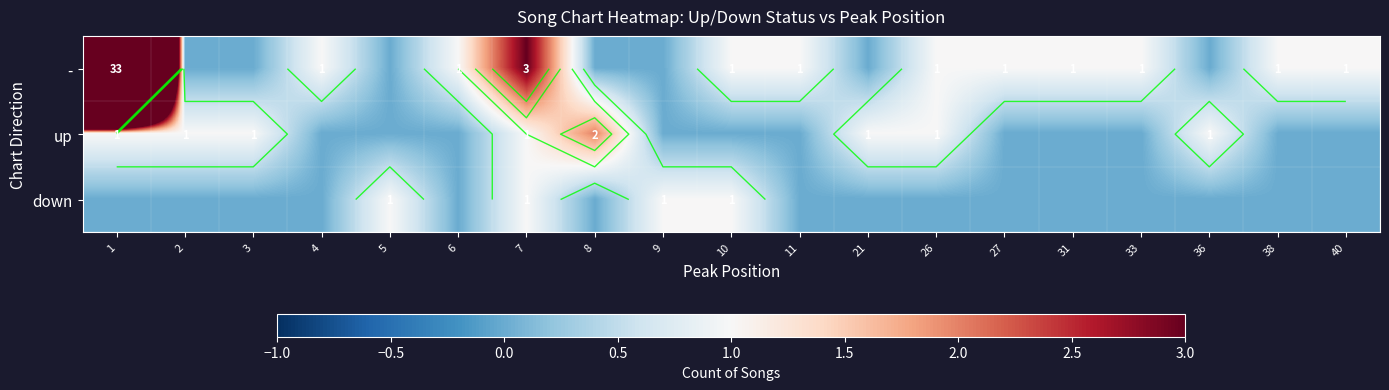

Which has a higher value, 3 or 11?

11